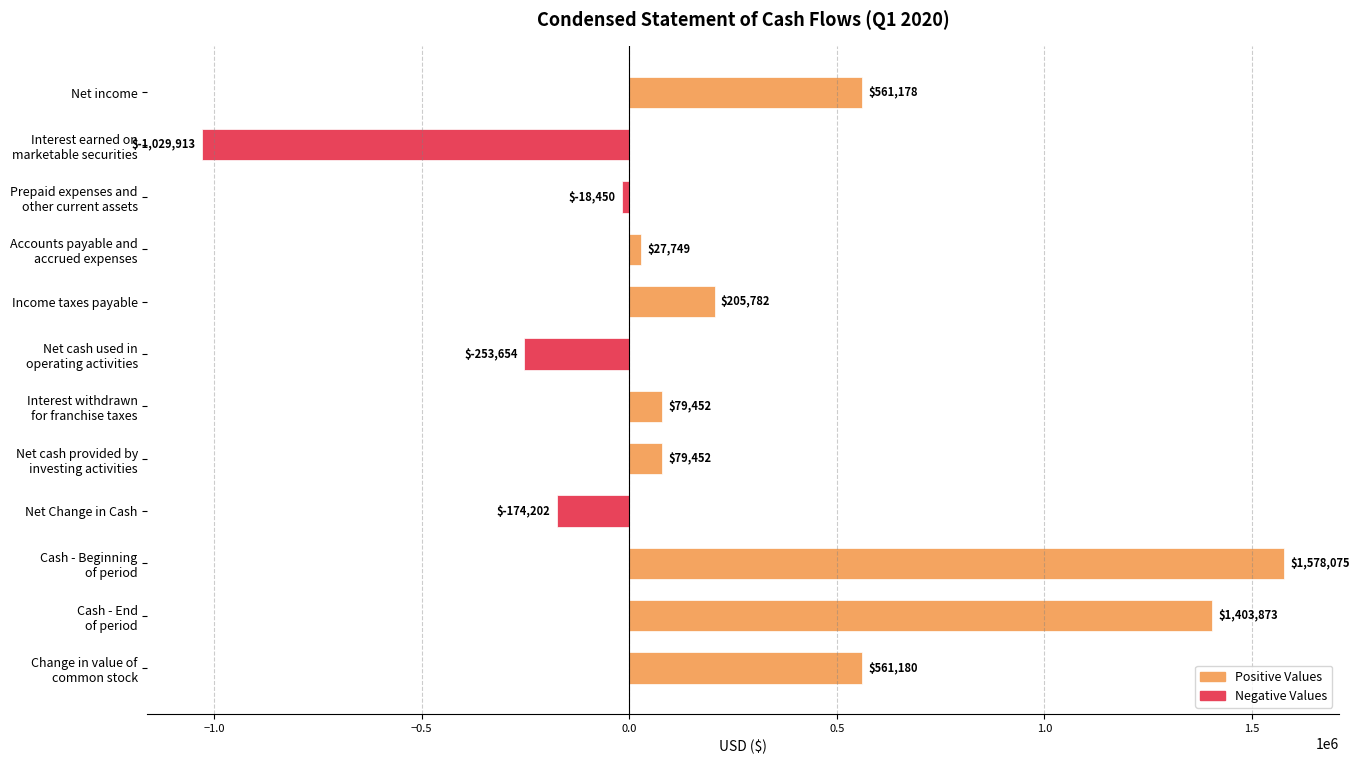

Rank the series by their maximum value, from lowest to highest.

Negative Values, Positive Values